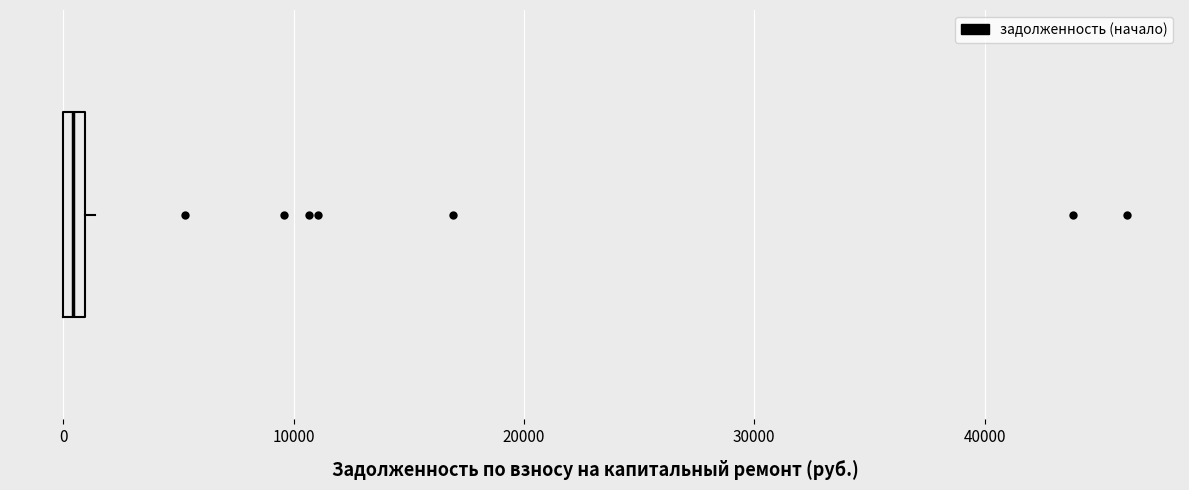

Where is the left edge of the box on the x-axis? The values are not printed on the chart, so give them approximately, as read against the axis.

0